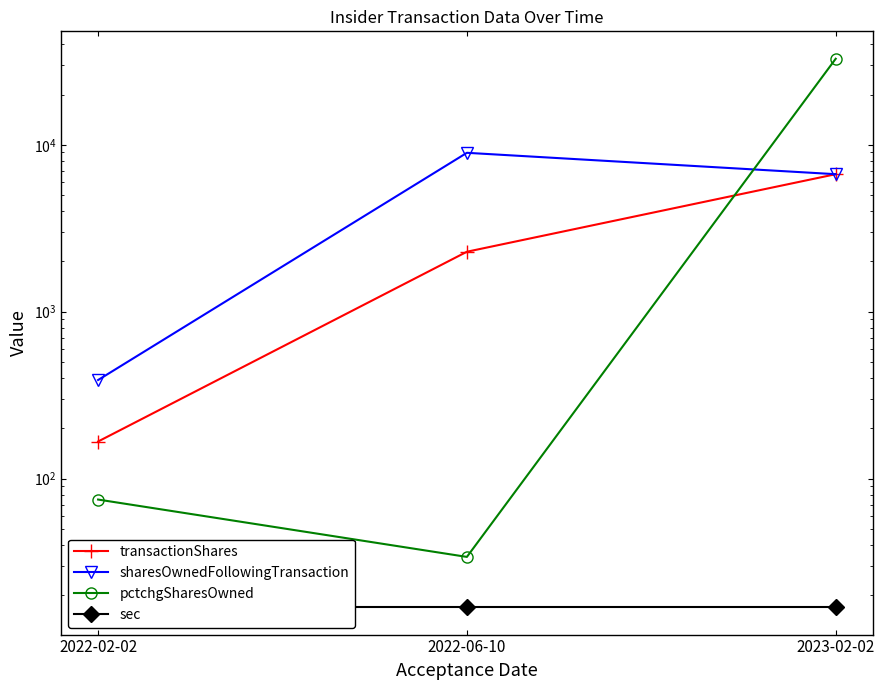

Reading right to left, transcribe all the data shown in this chart.

transactionShares: 6667	2288	167
sharesOwnedFollowingTransaction: 6667	8955	390
pctchgSharesOwned: 32767	34	75
sec: 17	17	17